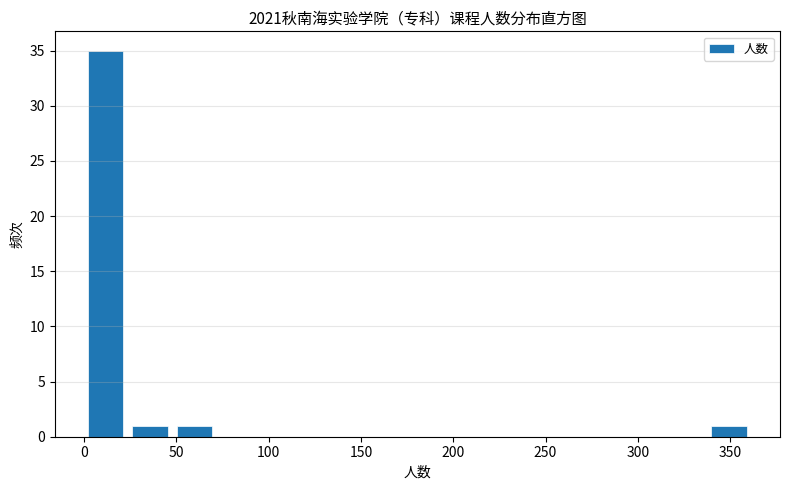

Which range on the x-axis has the tallest bar?

0 to 25